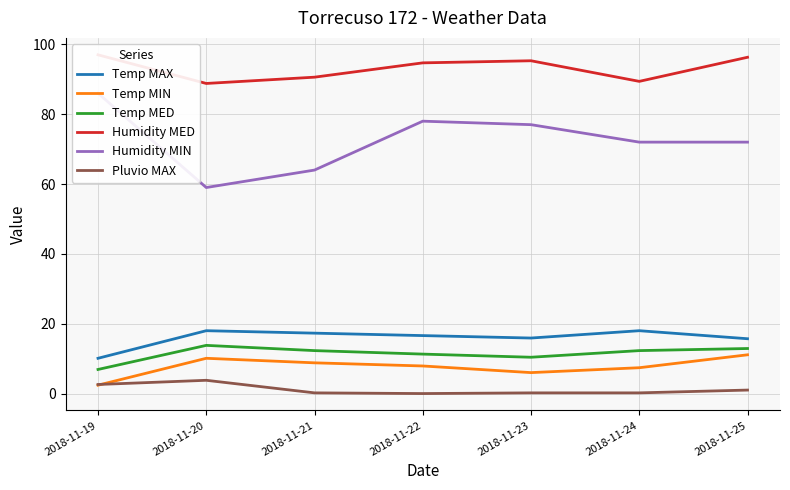

At 2018-11-20, list the series in order from smallest to largest.

Pluvio MAX, Temp MIN, Temp MED, Temp MAX, Humidity MIN, Humidity MED